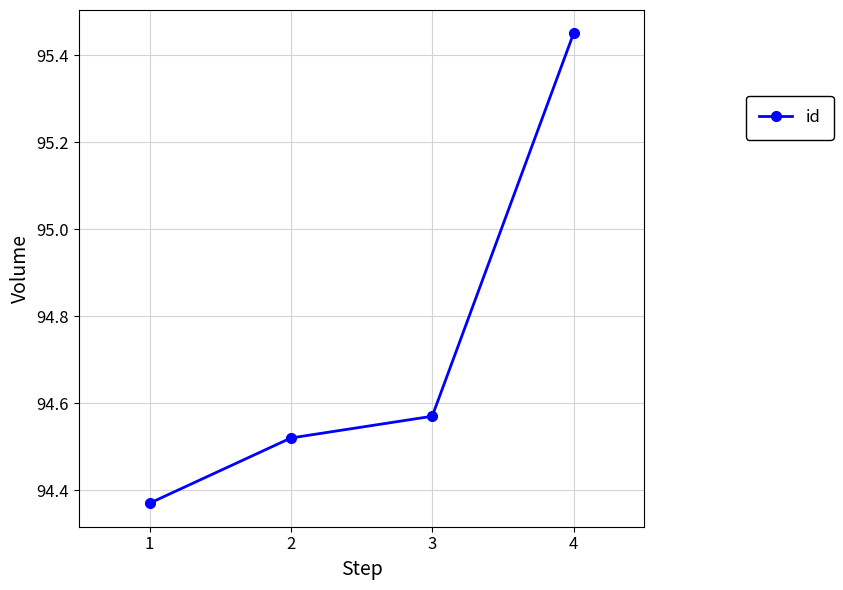

Which label corresponds to the largest value in the chart?

4